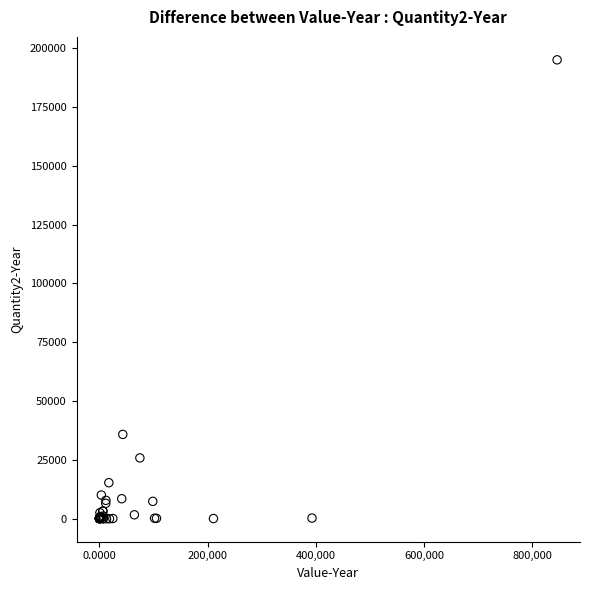

What Y value in the scatter plot is closest to 97510?

35847